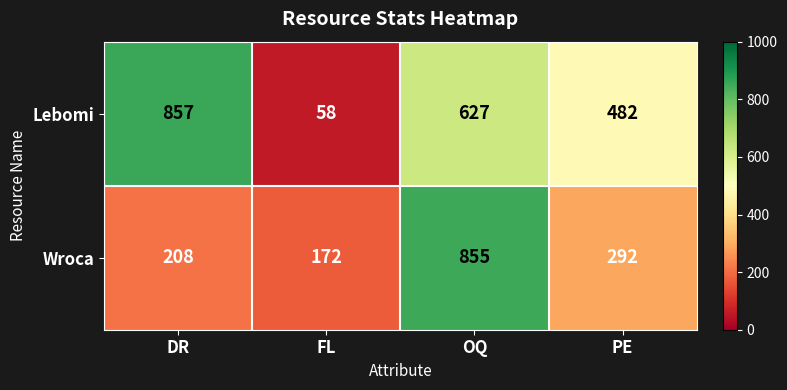

What is the highest value of the Lebomi series?

857